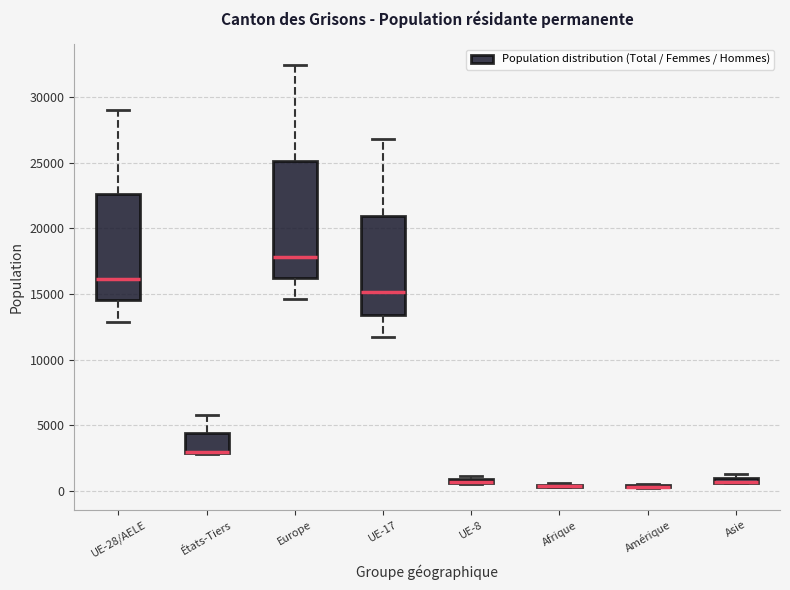

Comparing the boxes themselves (not the whiskers), which one is the tallest?

Europe